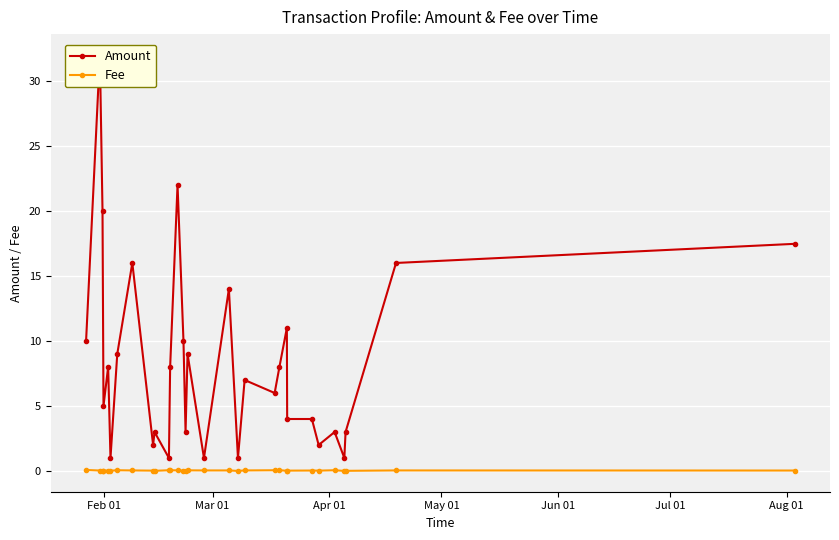

True or false: Fee has more than 2 points higher than both neighbors.

True